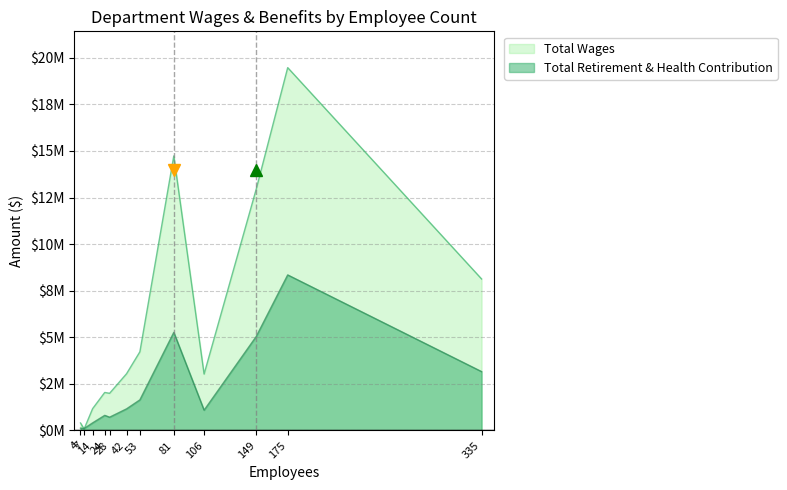

How many series are shown in this chart?

2